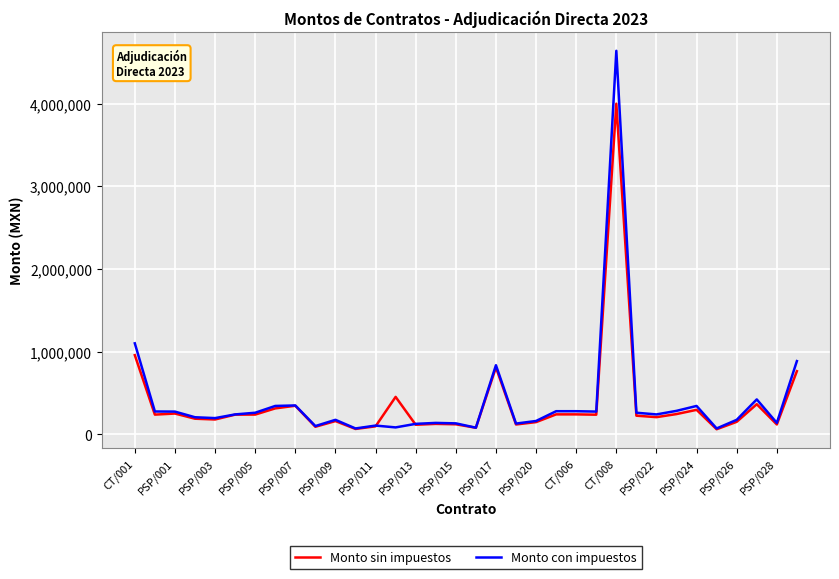

Which series has the widest spread of values?

Monto con impuestos